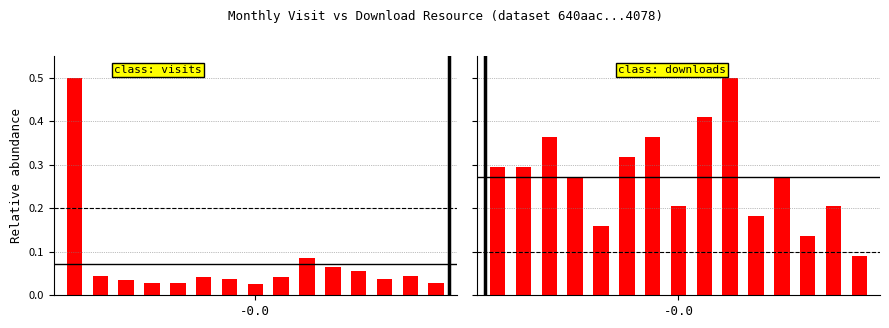

Does the chart contain any negative values?

No